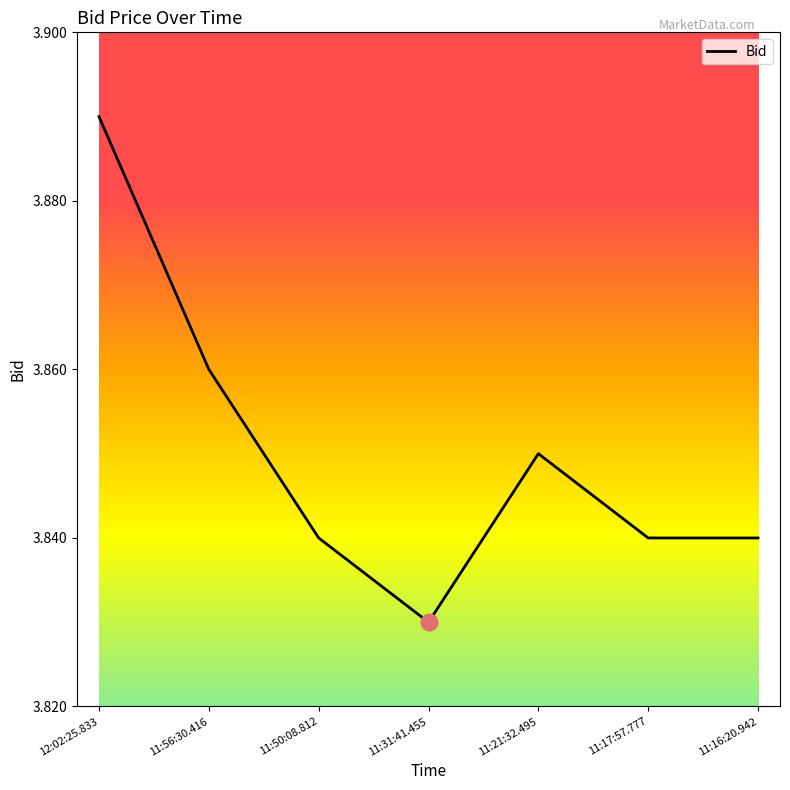

At which category does the data reach its first local valley?

11:31:41.455